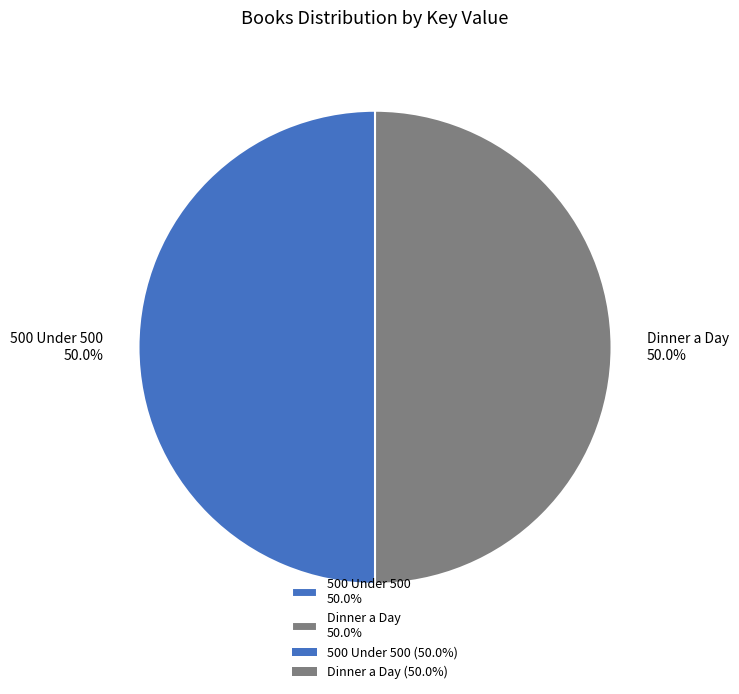

Combined, what portion of the pie is 500 Under 500 50.0% and Dinner a Day 50.0%?

100.0%